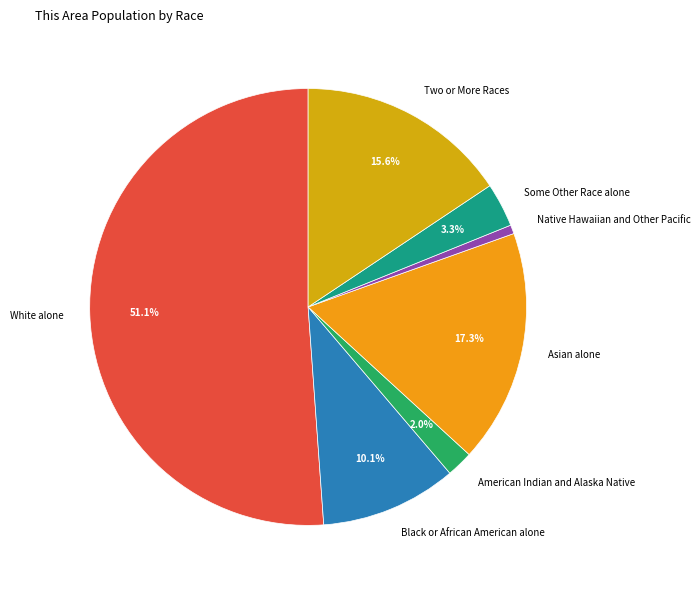

Is there a majority slice in this chart?

Yes